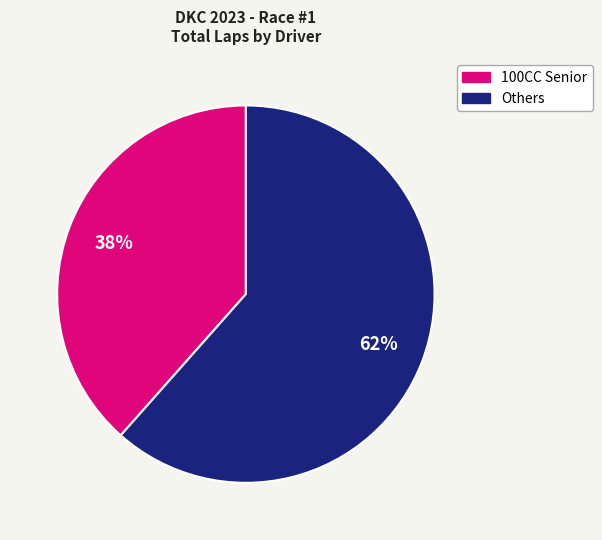

To the nearest percent, what is the average slice percentage?

50%